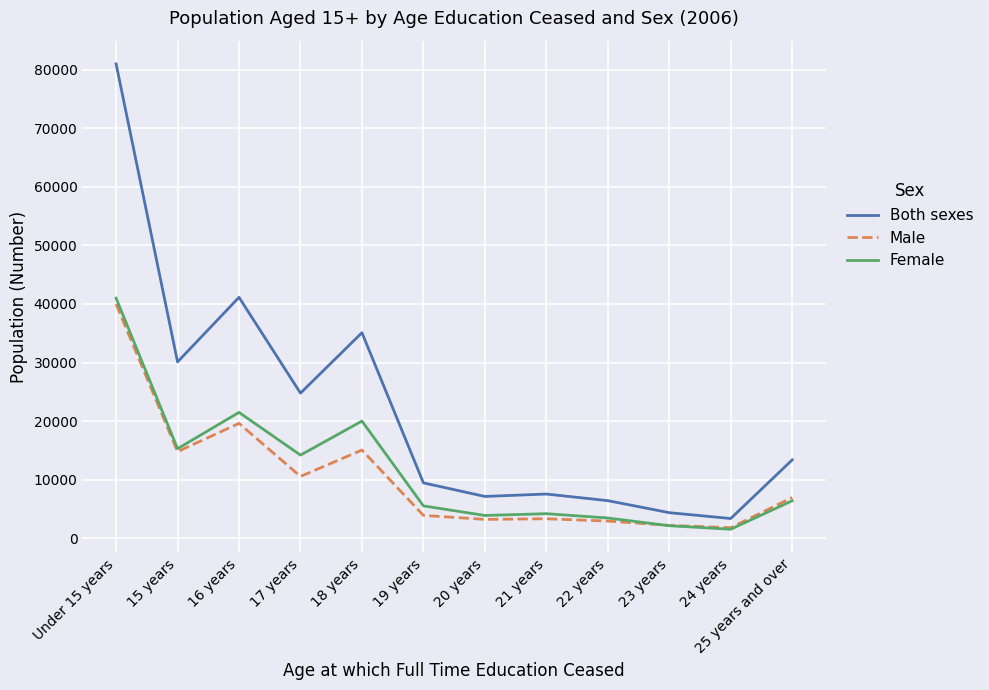

True or false: Both sexes and Female intersect in this chart.

False